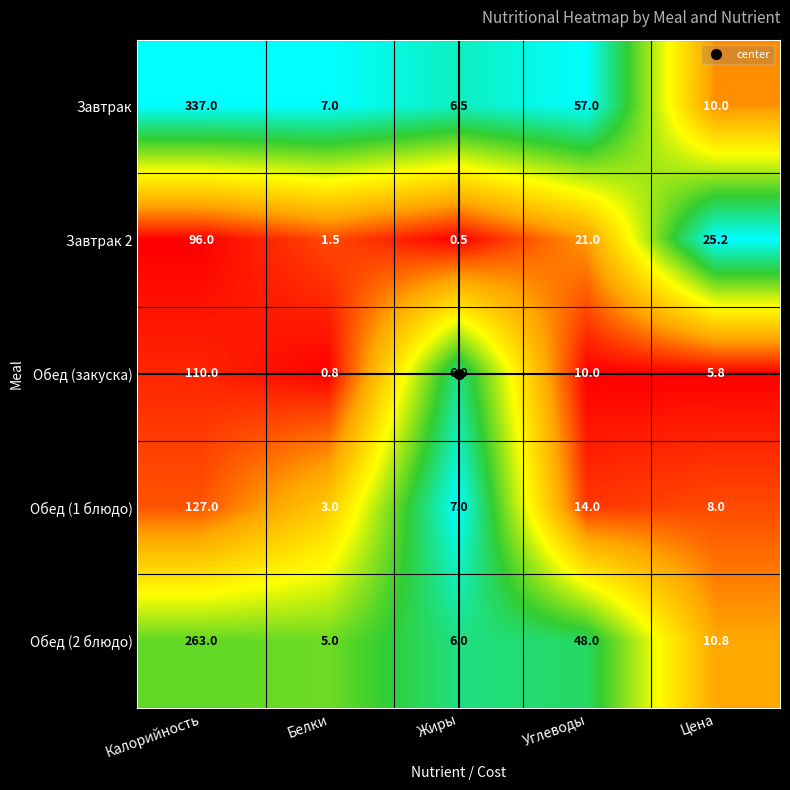

Which series changed the most between Калорийность and Жиры?

Завтрак